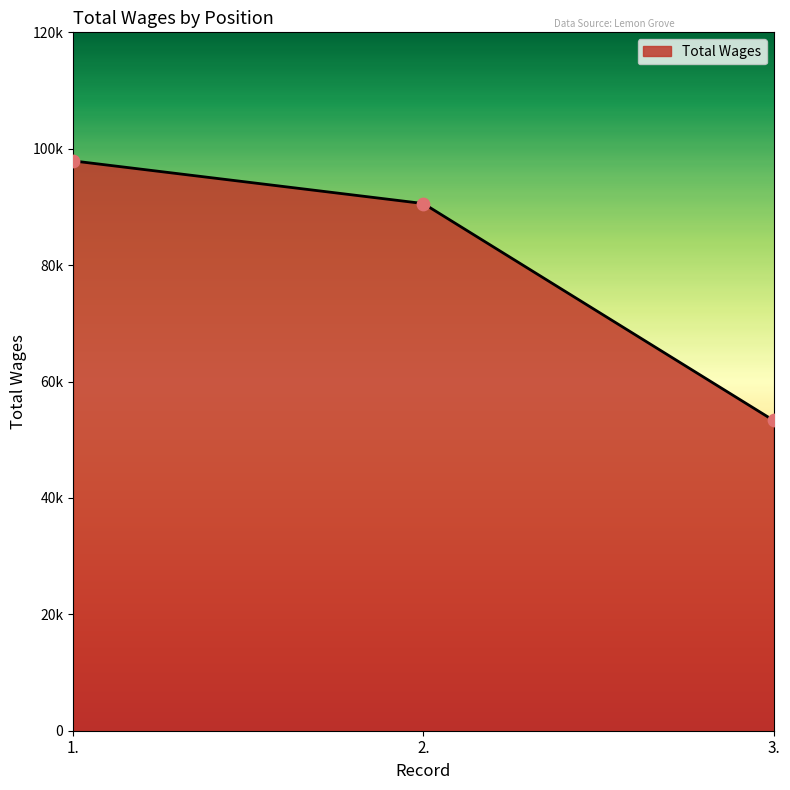

Approximately how many times larger is the value at 3. compared to 1.?

0.5